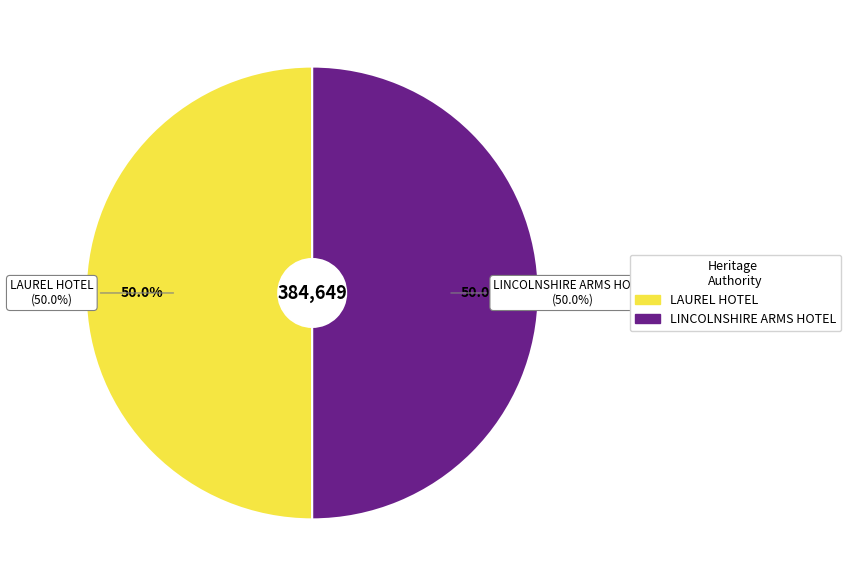

To the nearest percent, what portion does LAUREL HOTEL represent?

50%